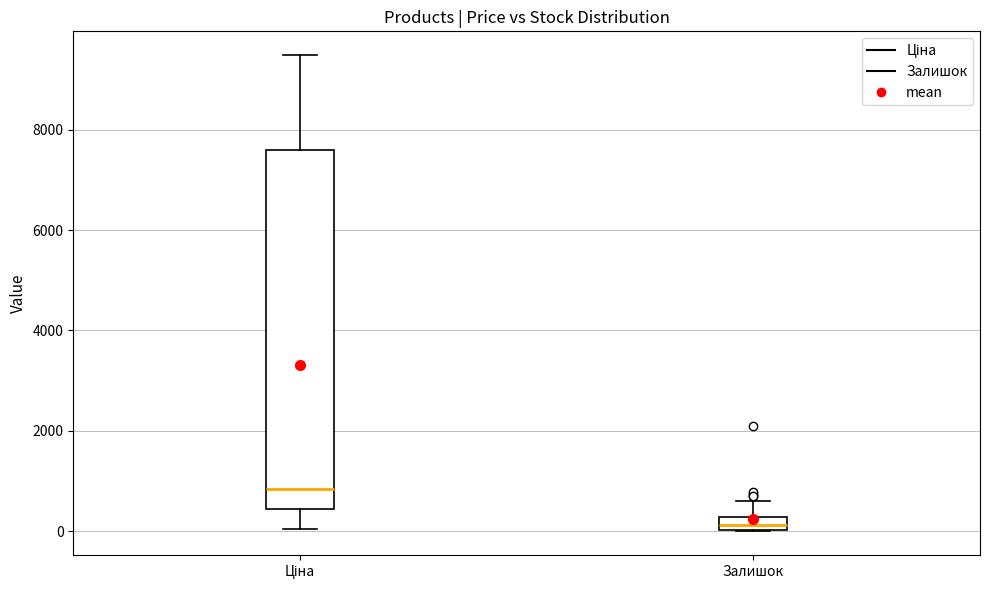

Which box is the tallest, from its lower edge to its upper edge?

Ціна